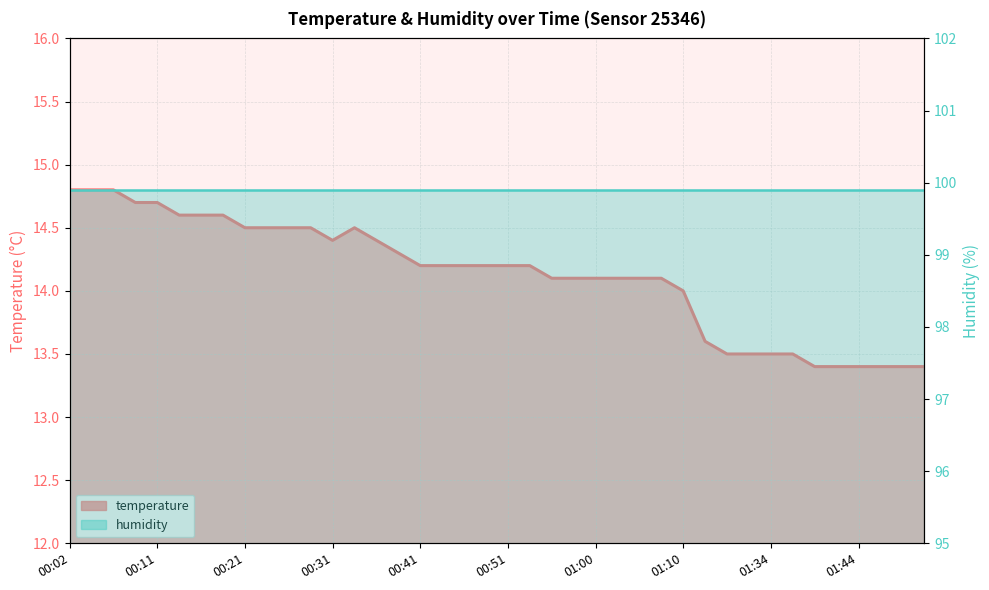

Does the chart have visible grid lines?

Yes